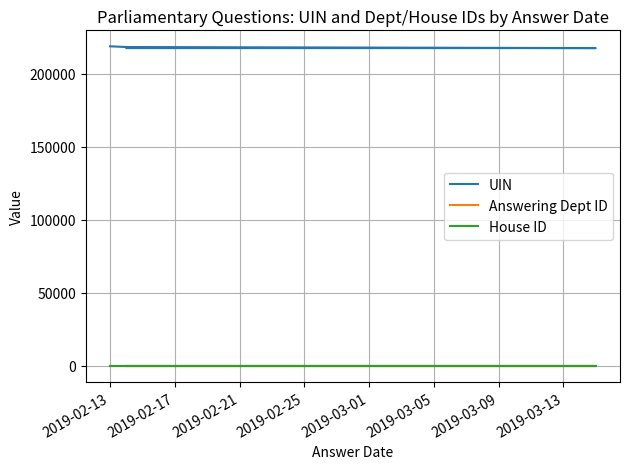

How many categories are shown in the chart?

10